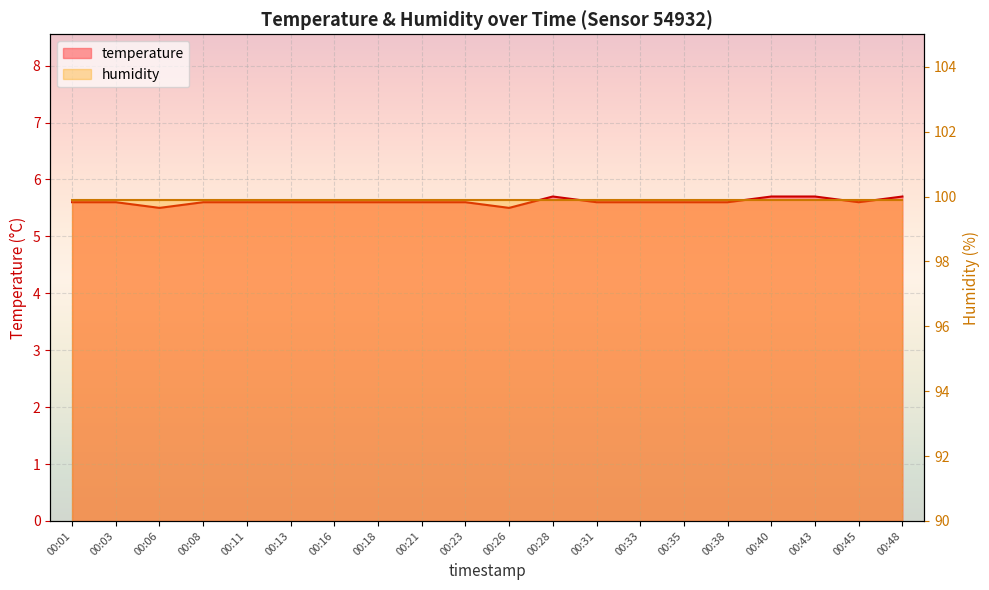

How many points are lower than both their immediate neighbors (excluding endpoints)?

3